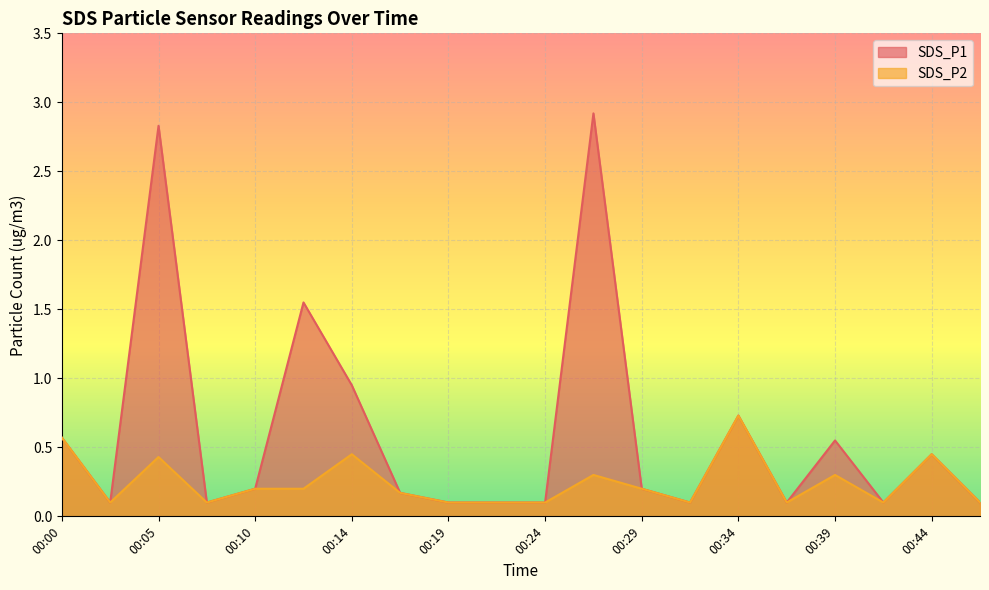

True or false: SDS_P2 has more than 2 points higher than both neighbors.

True